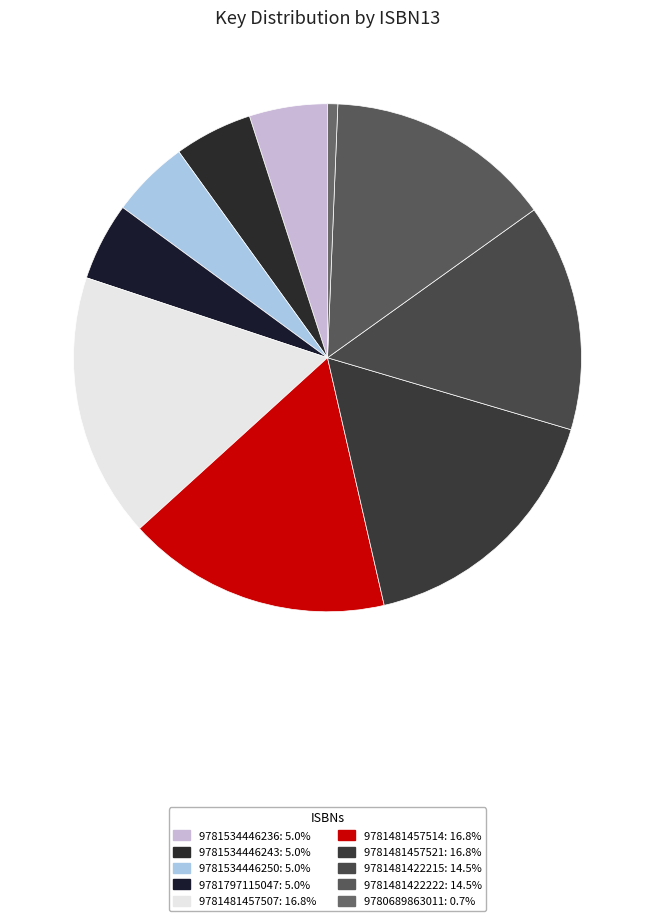

Is it true that 9781481422222 is 3% of the pie?

False